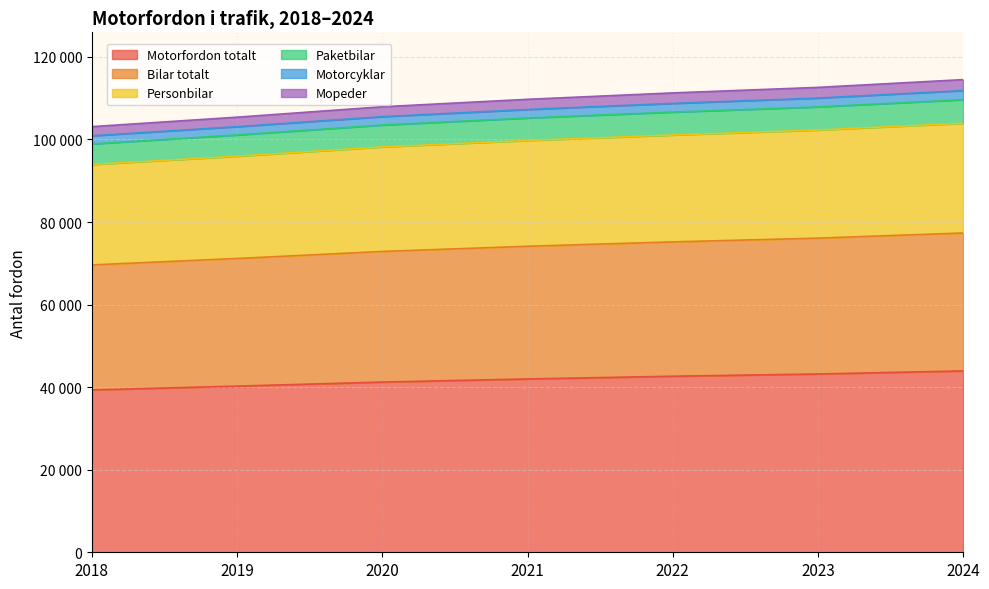

What are all the series names shown in the legend?

Motorfordon totalt, Bilar totalt, Personbilar, Paketbilar, Motorcyklar, Mopeder